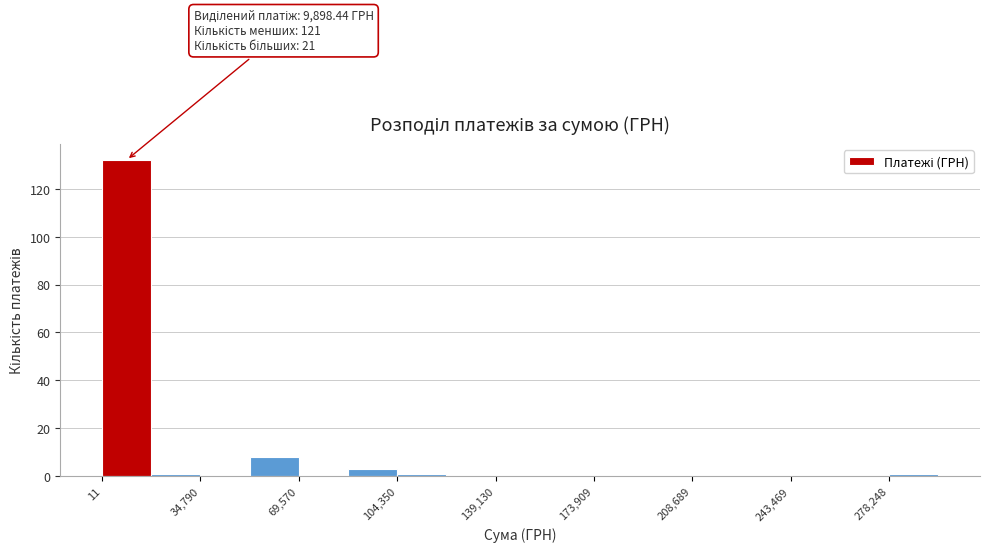

Around what value on the x-axis is the tallest bar? Give the approximate position of its centre, as read against the axis.

10000